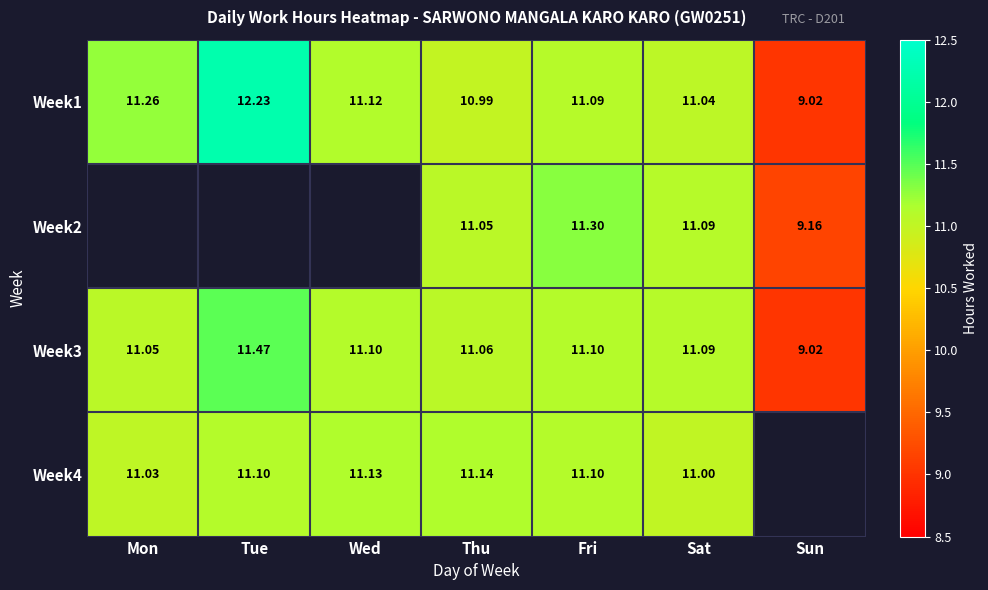

How many data points in Week3 are above 11?

6